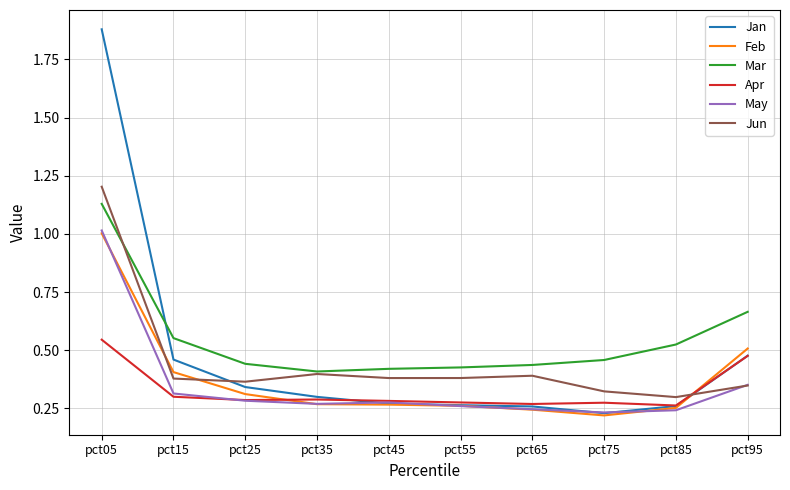

Which series changed the most between pct05 and pct15?

Jan